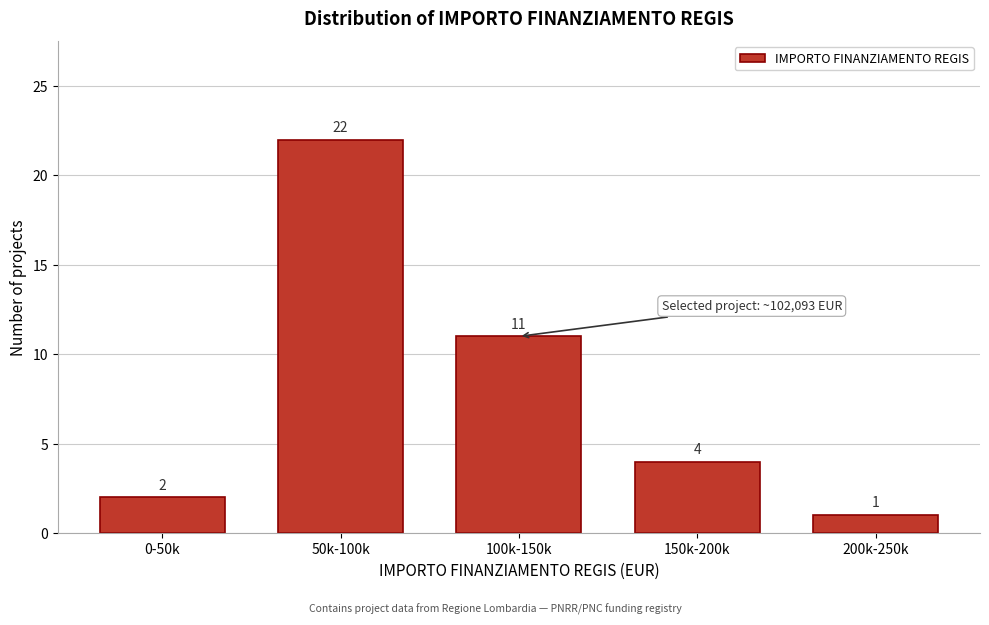

Reading left to right, what are all the values shown in this chart?

2	22	11	4	1